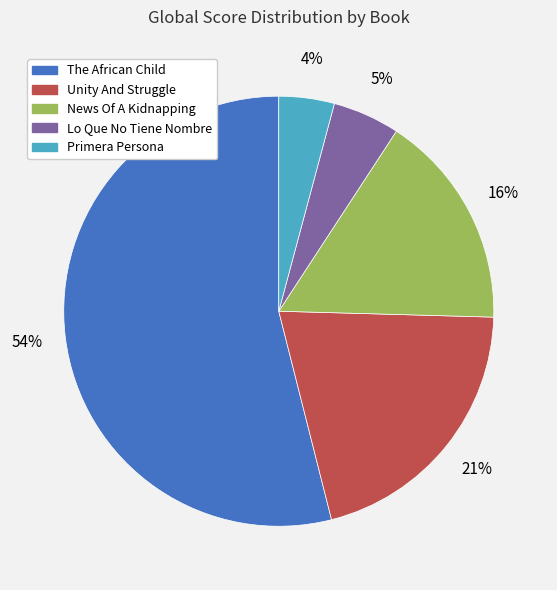

To the nearest percent, what portion does The African Child represent?

54%